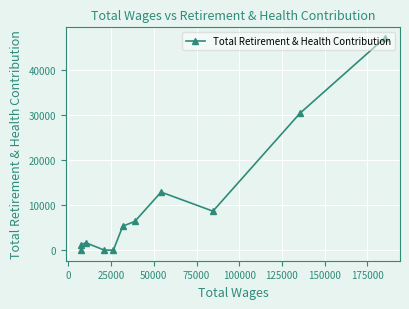

What is the average value?

10349